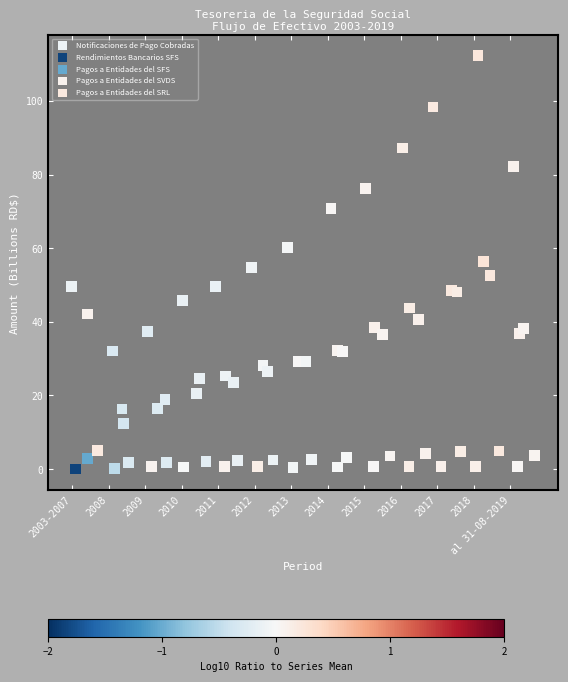

Which series reaches the minimum Y coordinate?

Rendimientos Bancarios SFS